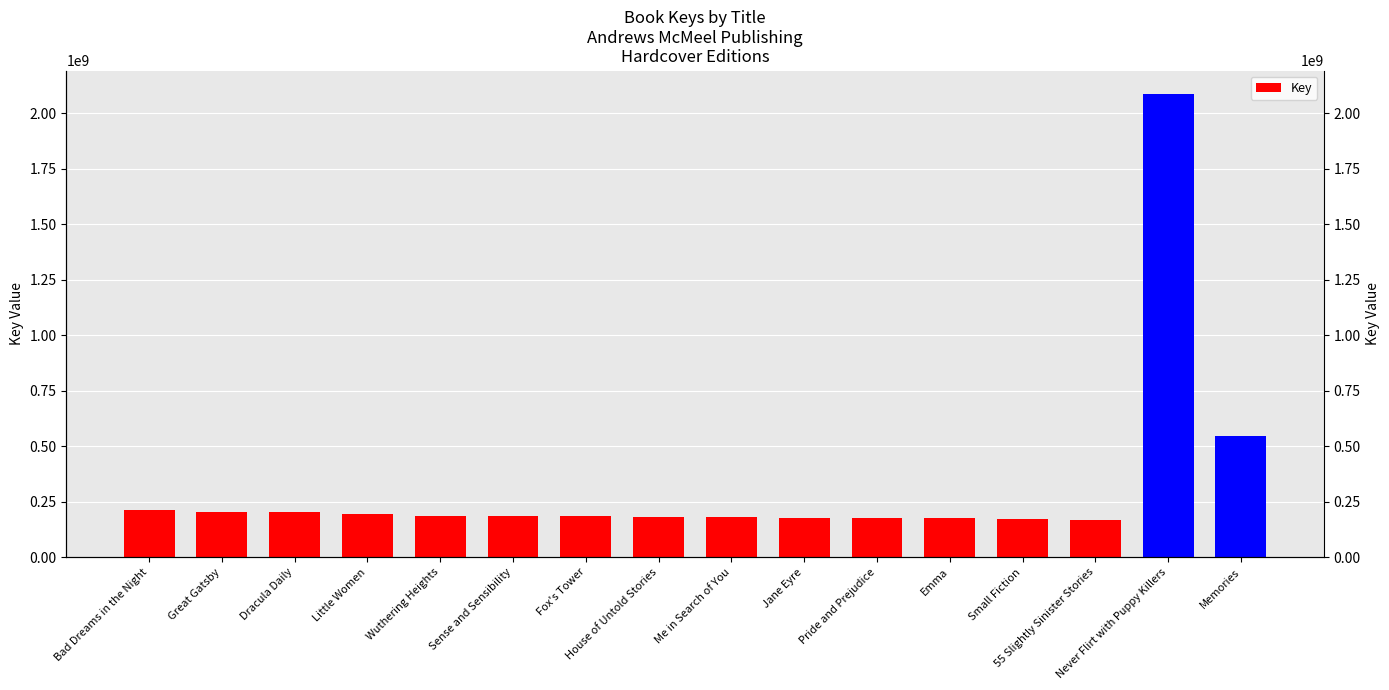

Which label corresponds to the smallest value in the chart?

55 Slightly Sinister Stories